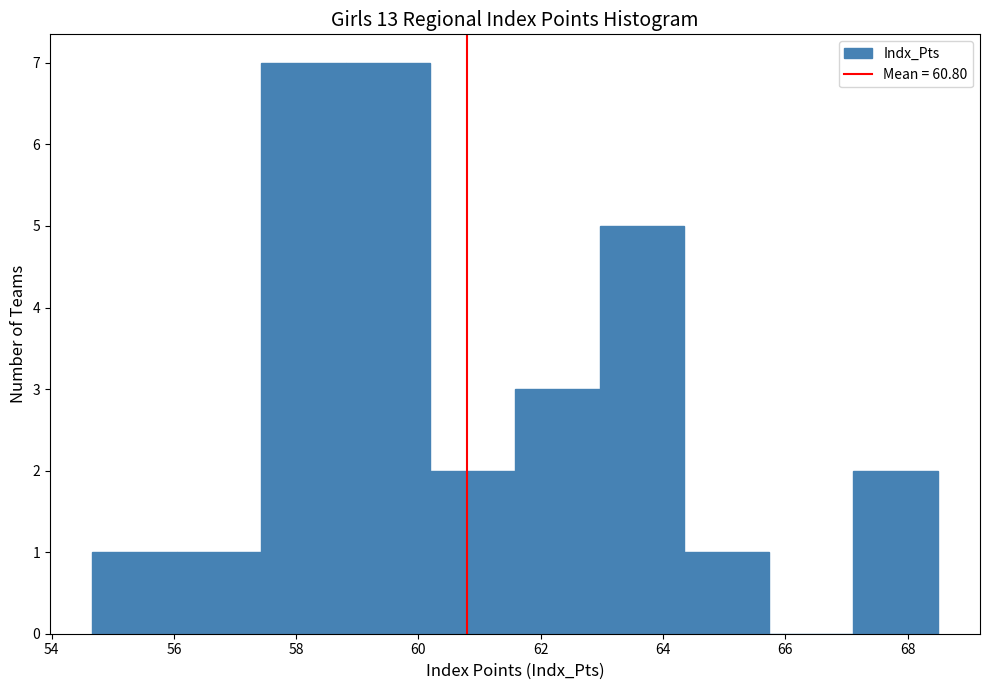

How tall is the bar that spans 54.6 to 56.0 on the x-axis? Neither the bar edges nor the heights are printed on the chart, so give them approximately, as read against the axes.

1